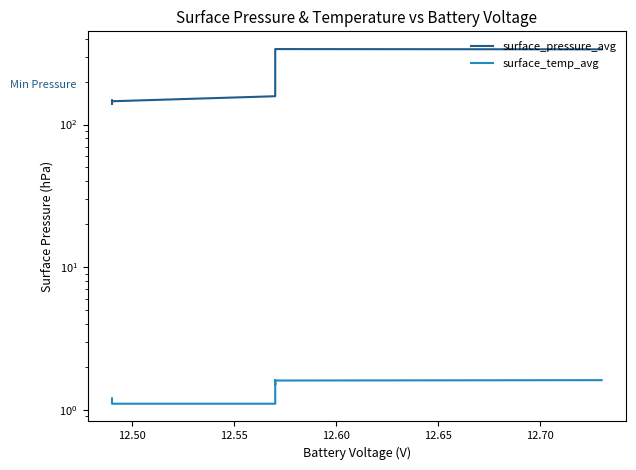

How many distinct data groups are displayed?

2